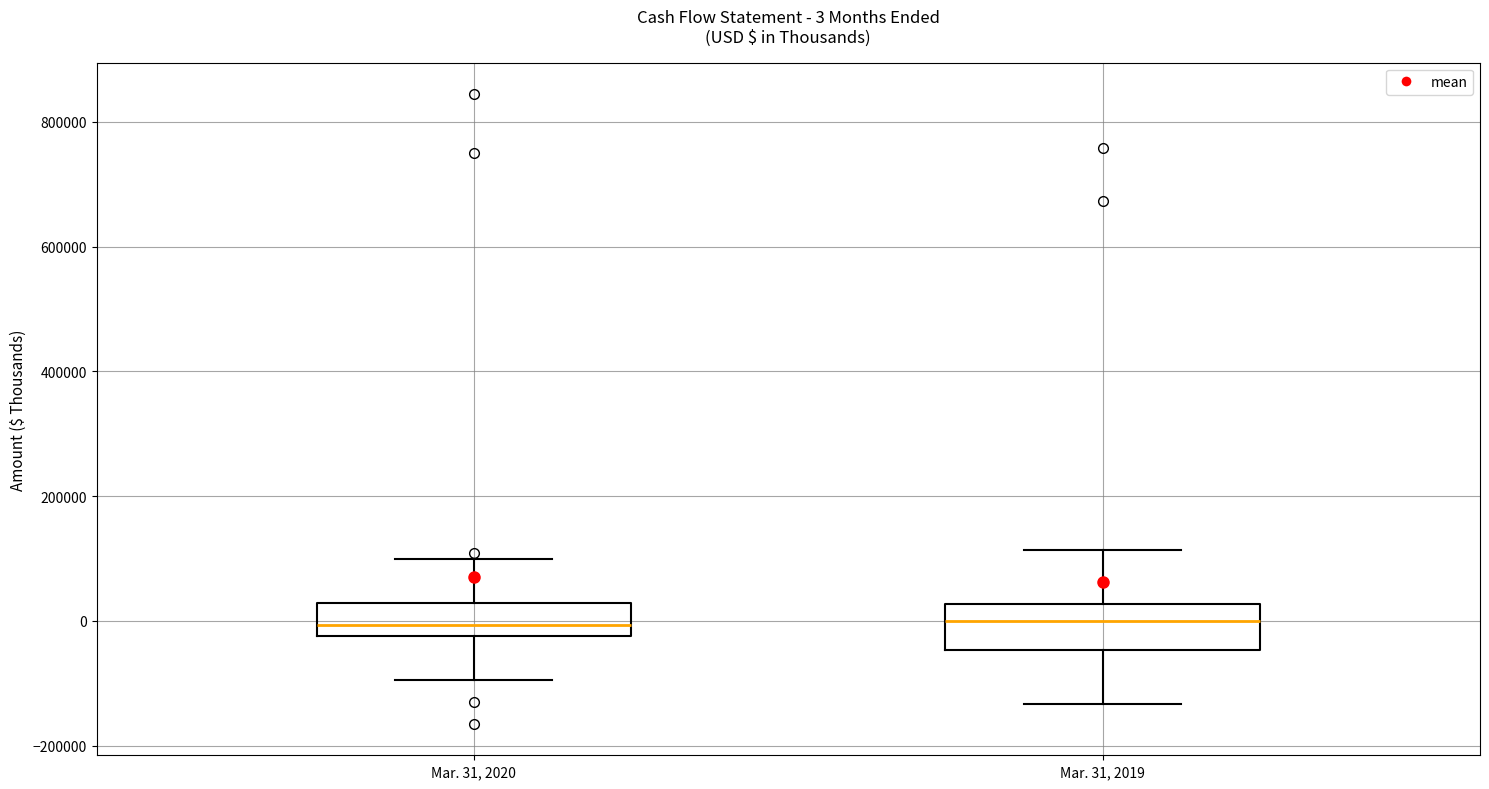

Which box is the tallest, from its lower edge to its upper edge?

Mar. 31, 2019